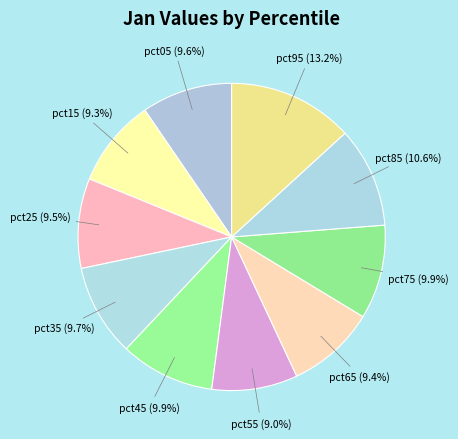

Which category has the biggest portion of the pie?

pct95